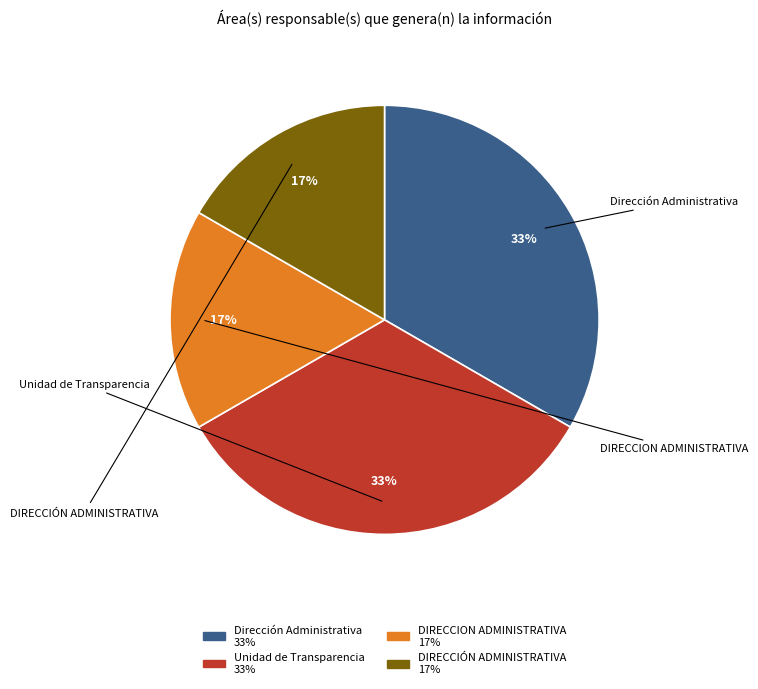

What is the ratio of the value at DIRECCION ADMINISTRATIVA to the value at Unidad de Transparencia?

0.5